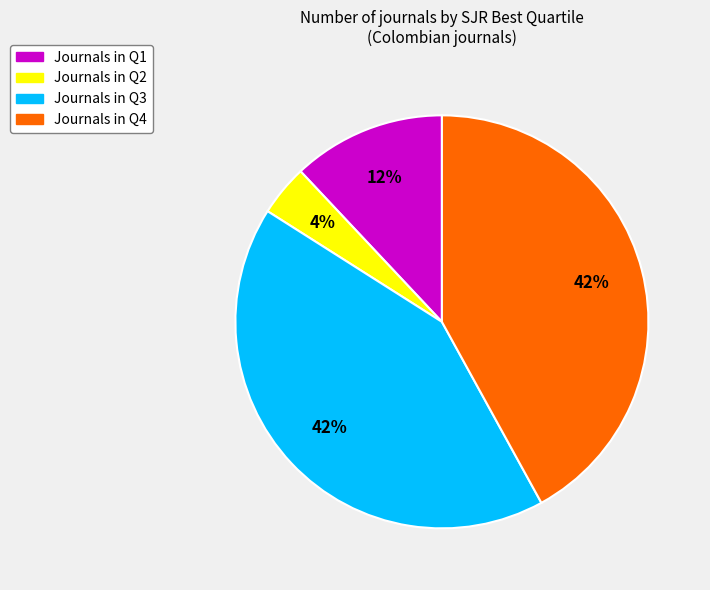

To the nearest percent, what is the difference between the largest and smallest slice percentages?

38%